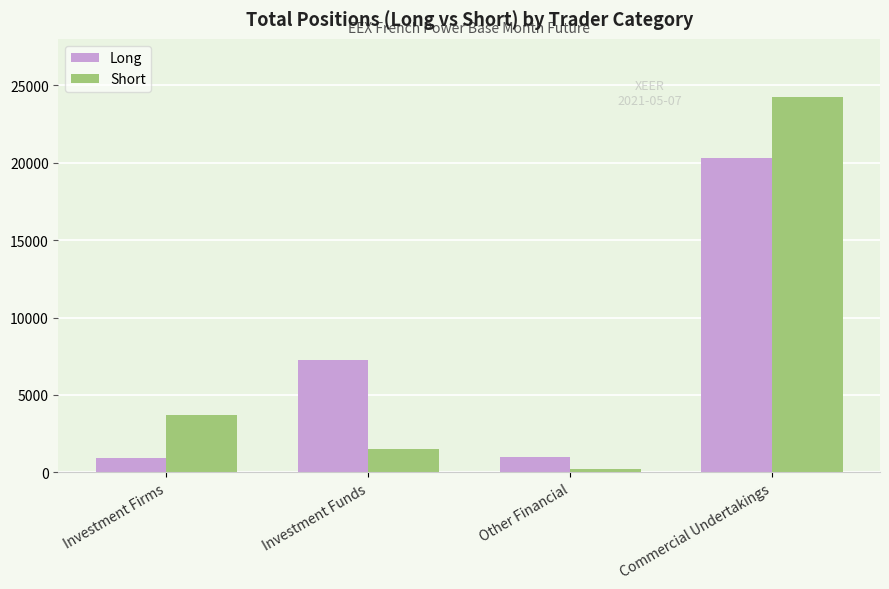

What is the total value across all series at Investment Firms?

4616.6